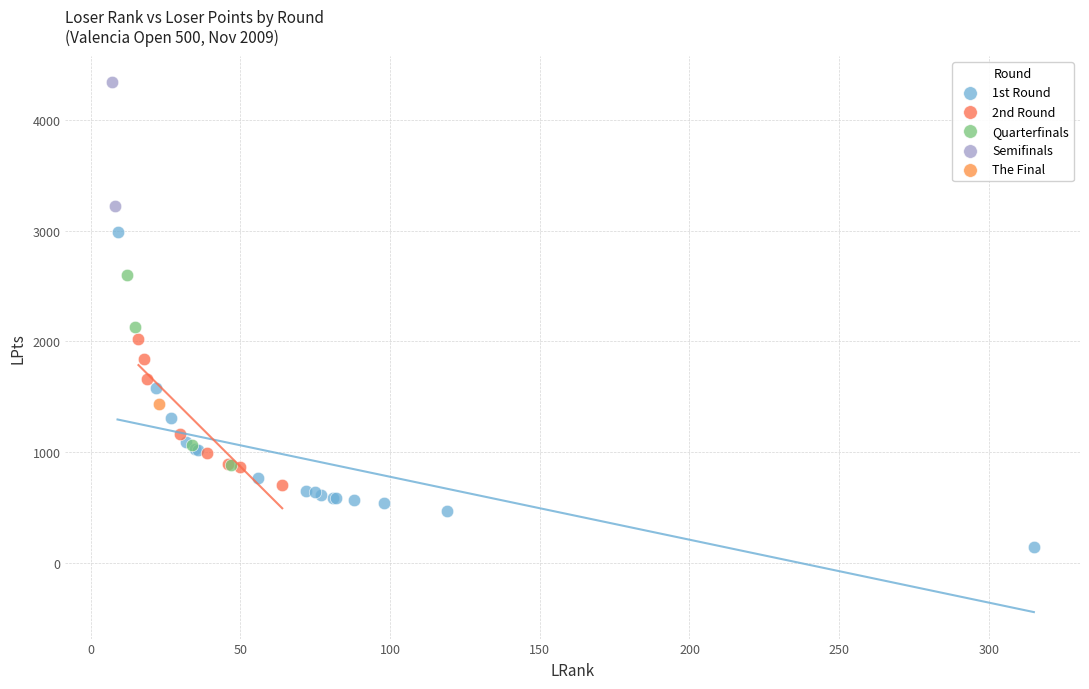

Which series contains the highest Y value?

Semifinals